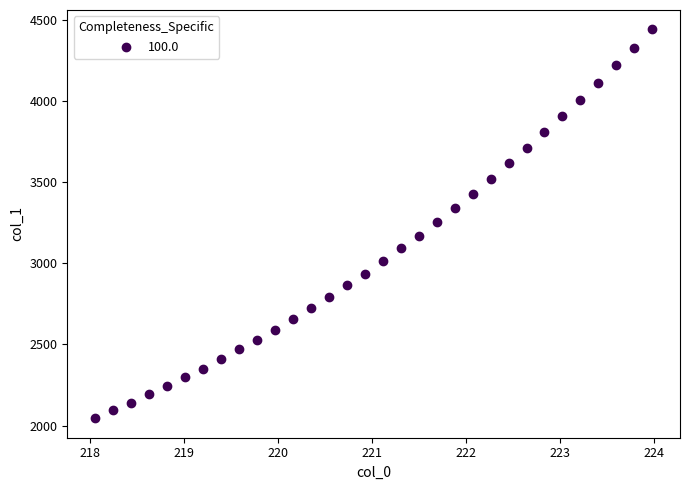

What is the range of Y values (max minus min)?

2396.2